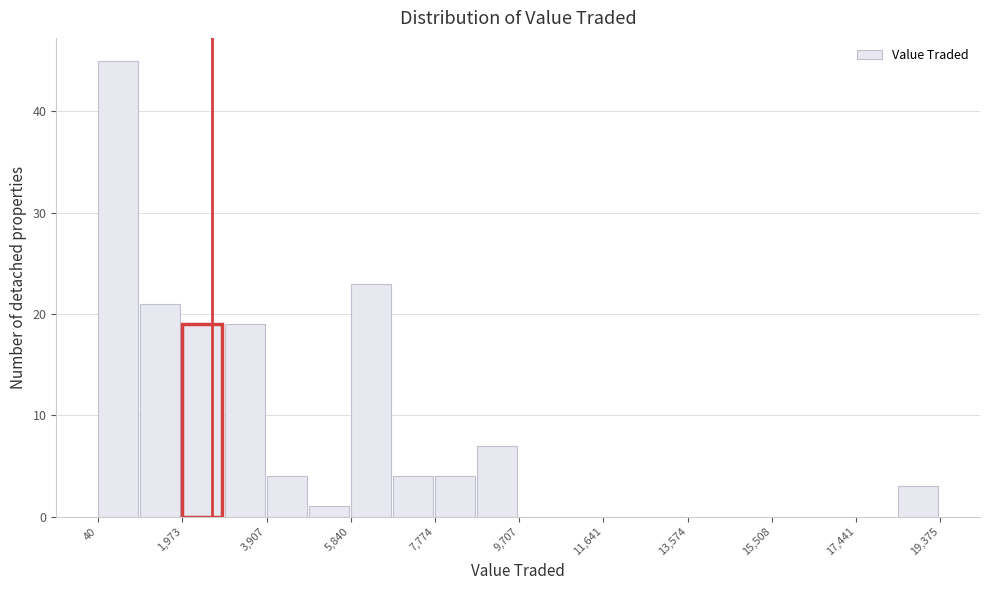

Reading left to right, list every bar in this chart as the range it spans on the x-axis followed by its height. Neither the bar edges nor the heights are printed on the chart, so give them approximately, as read against the axes.

0 to 1000: 45
1000 to 2000: 21
2000 to 3000: 19
3000 to 4000: 19
4000 to 4800: 4
4800 to 5800: 1
5800 to 6800: 23
6800 to 7800: 4
7800 to 8800: 4
8800 to 9800: 7
9800 to 10600: 0
10600 to 11600: 0
11600 to 12600: 0
12600 to 13600: 0
13600 to 14600: 0
14600 to 15600: 0
15600 to 16400: 0
16400 to 17400: 0
17400 to 18400: 0
18400 to 19400: 3